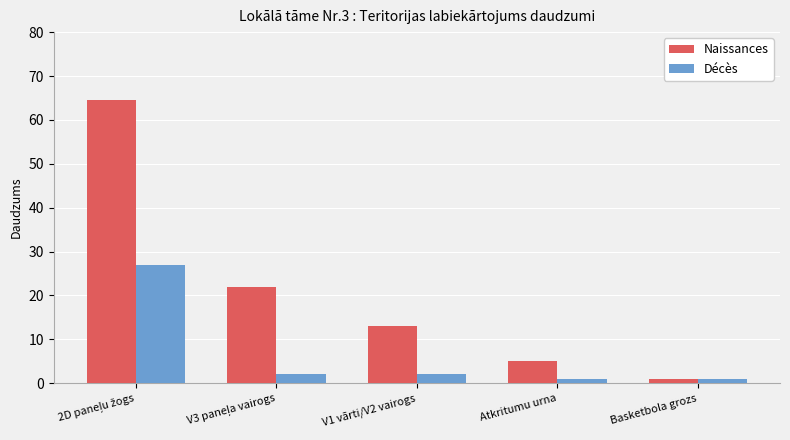

Rank the series by their maximum value, from lowest to highest.

Décès, Naissances